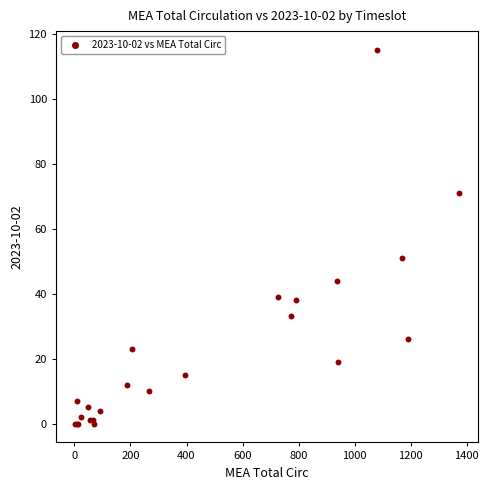

What Y value in the scatter plot is closest to 57?

51